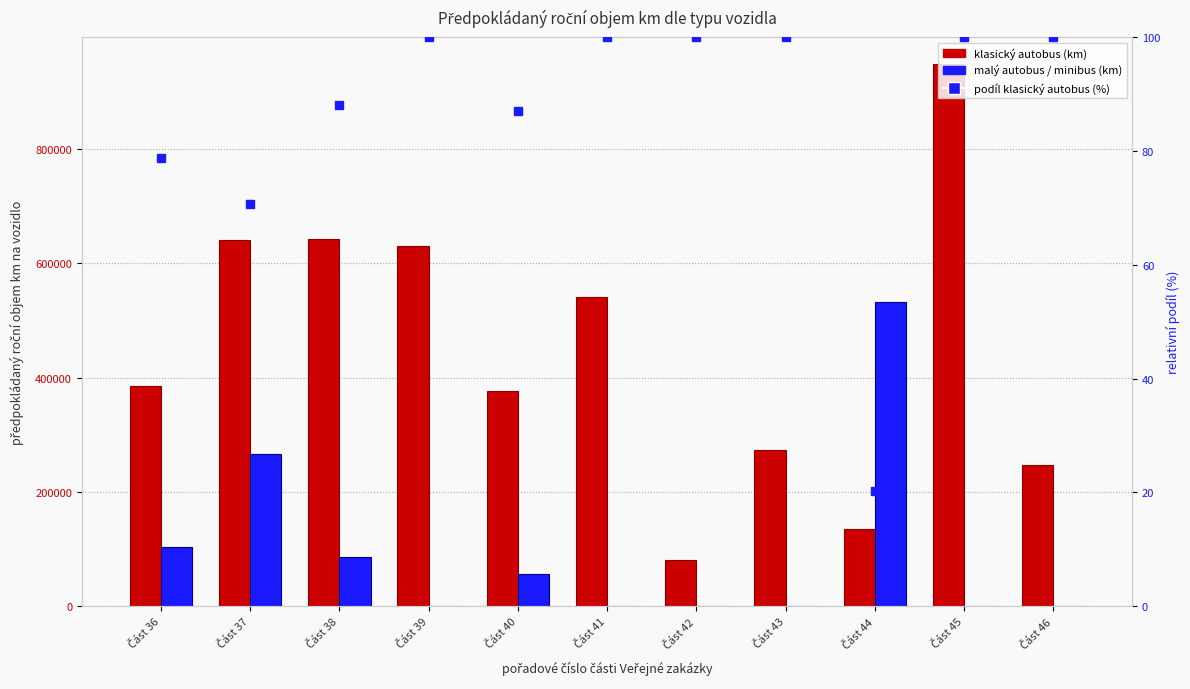

List the series in order of their overall mean, highest first.

klasický autobus, malý autobus / minibus